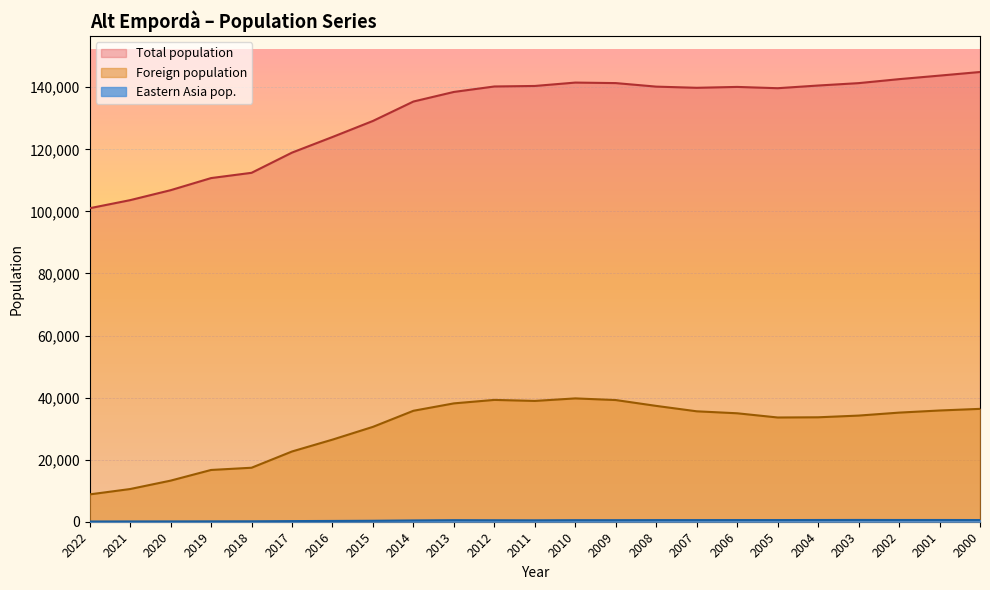

In Eastern Asia pop., how many points are lower than both neighbors (excluding endpoints)?

3